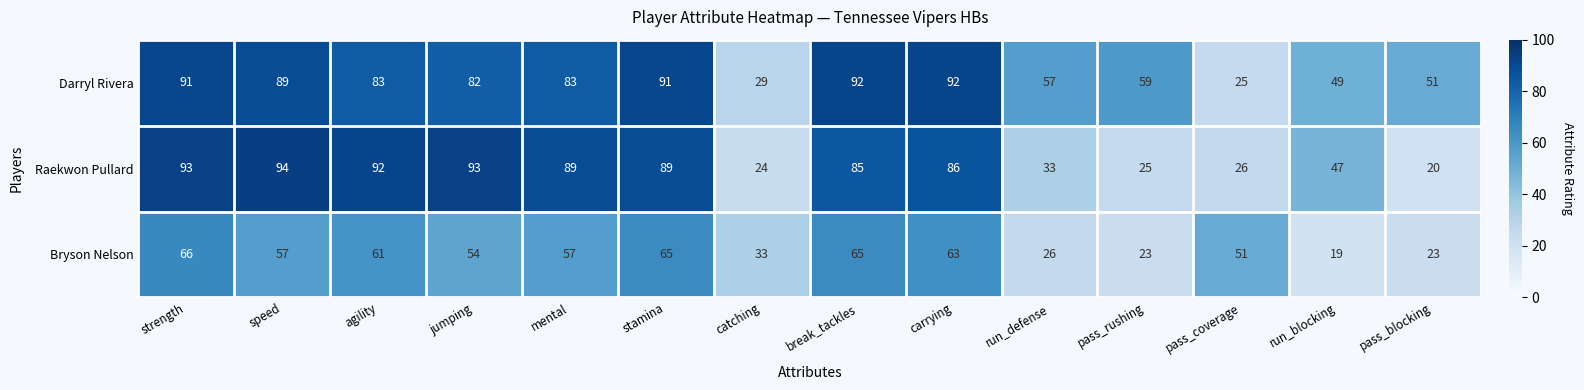

How many data points in Darryl Rivera are less than 83?

7